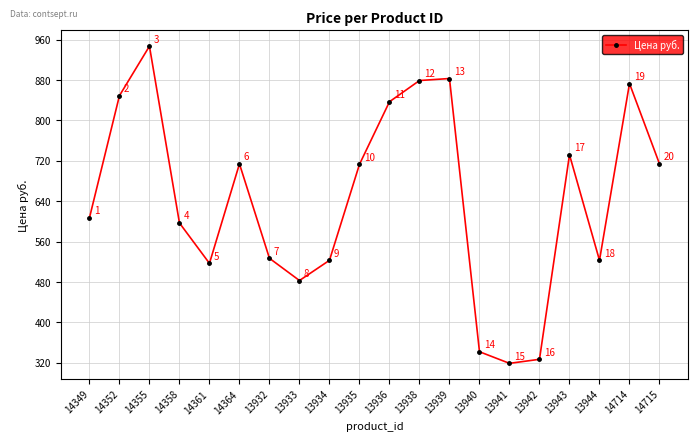

What is the label of the 1st point from the right?

14715